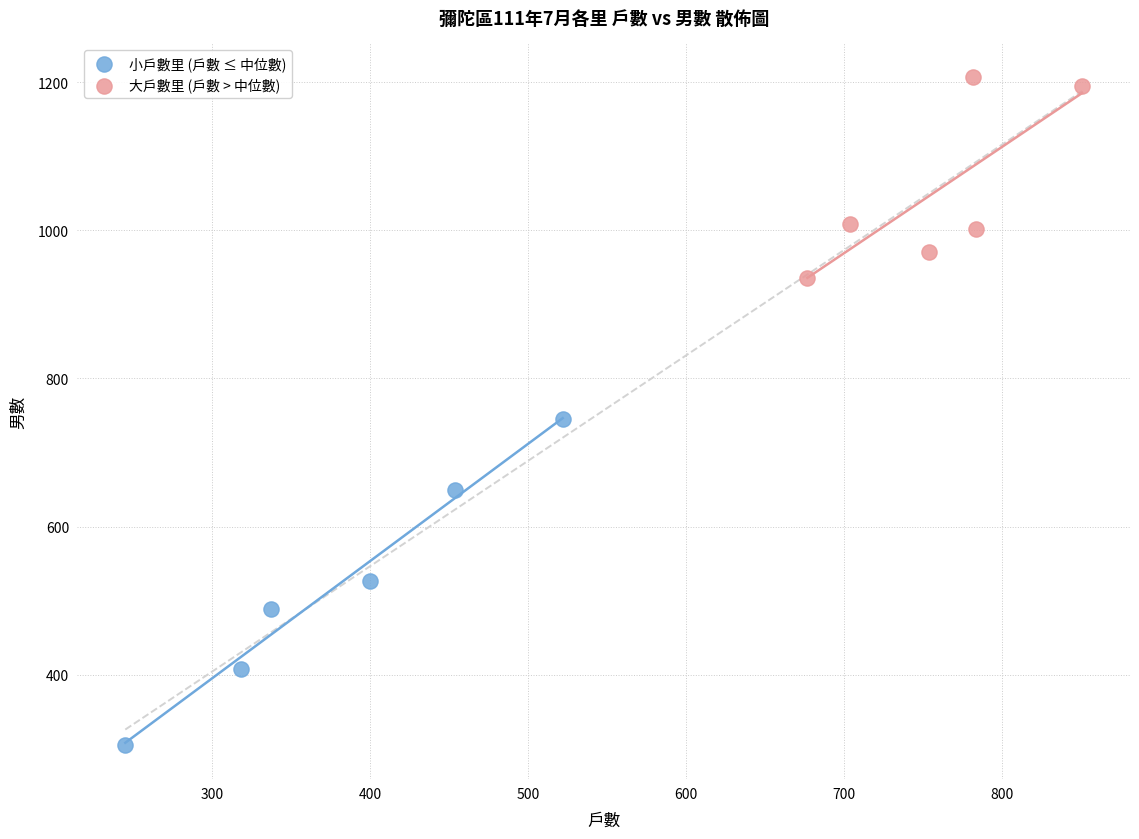

Which series has the largest Y range (max minus min)?

小戶數里 (戶數 ≤ 中位數)